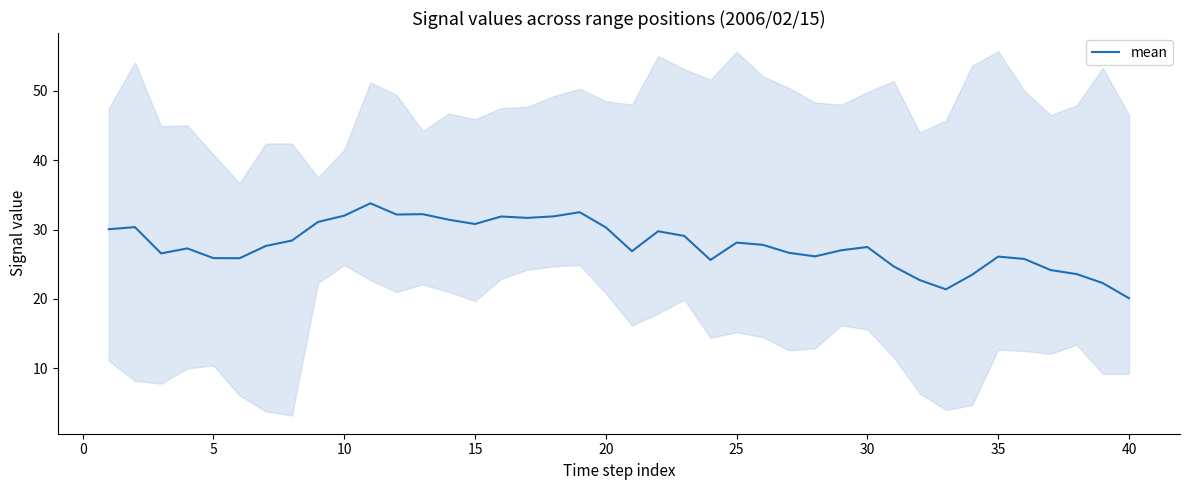

What is the highest value of the mean series?

33.8